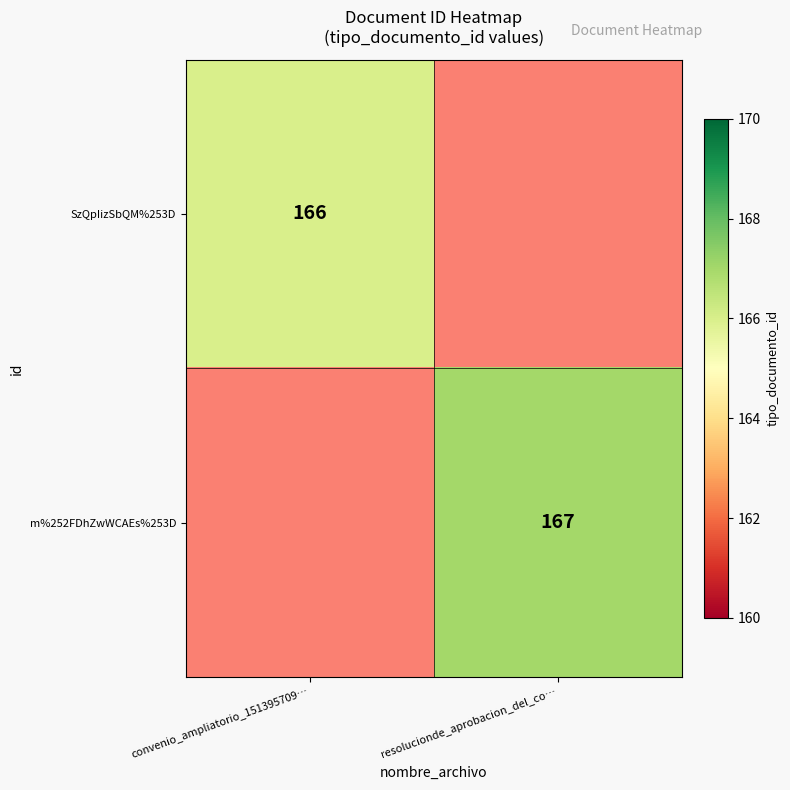

The SzQpIizSbQM%253D series shows 92 at convenio_ampliatorio_151395709…. True or false?

False